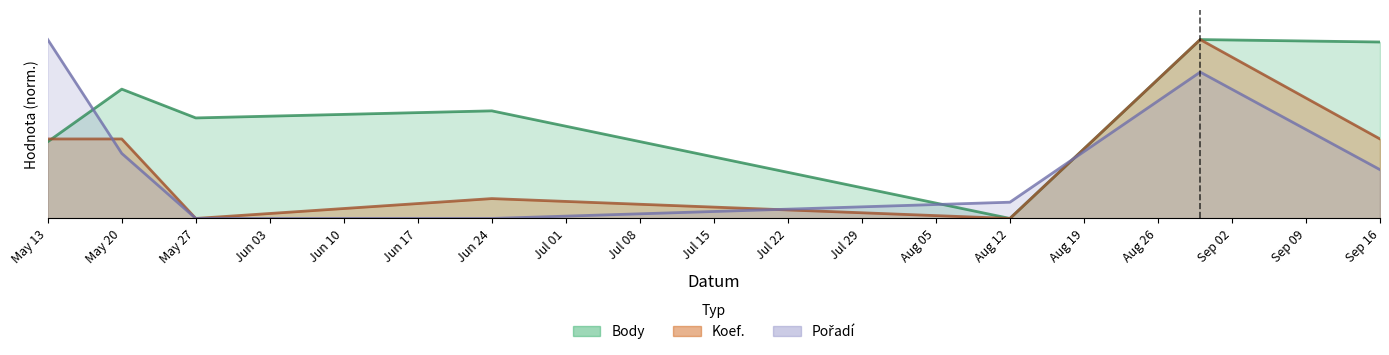

Between May 13 and May 27, which is larger?

May 27